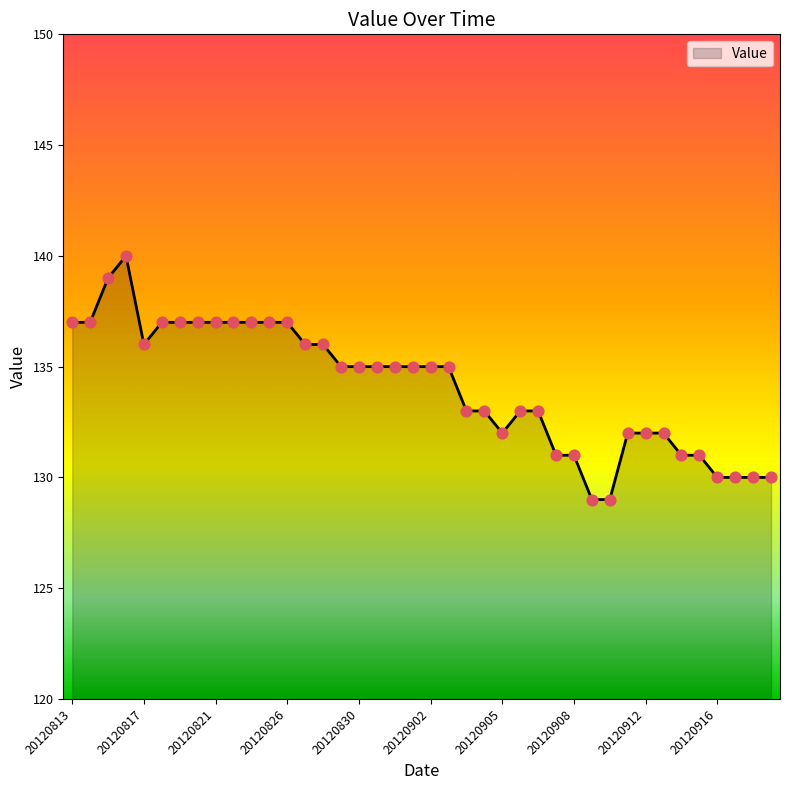

What is the minimum value shown in the chart?

129